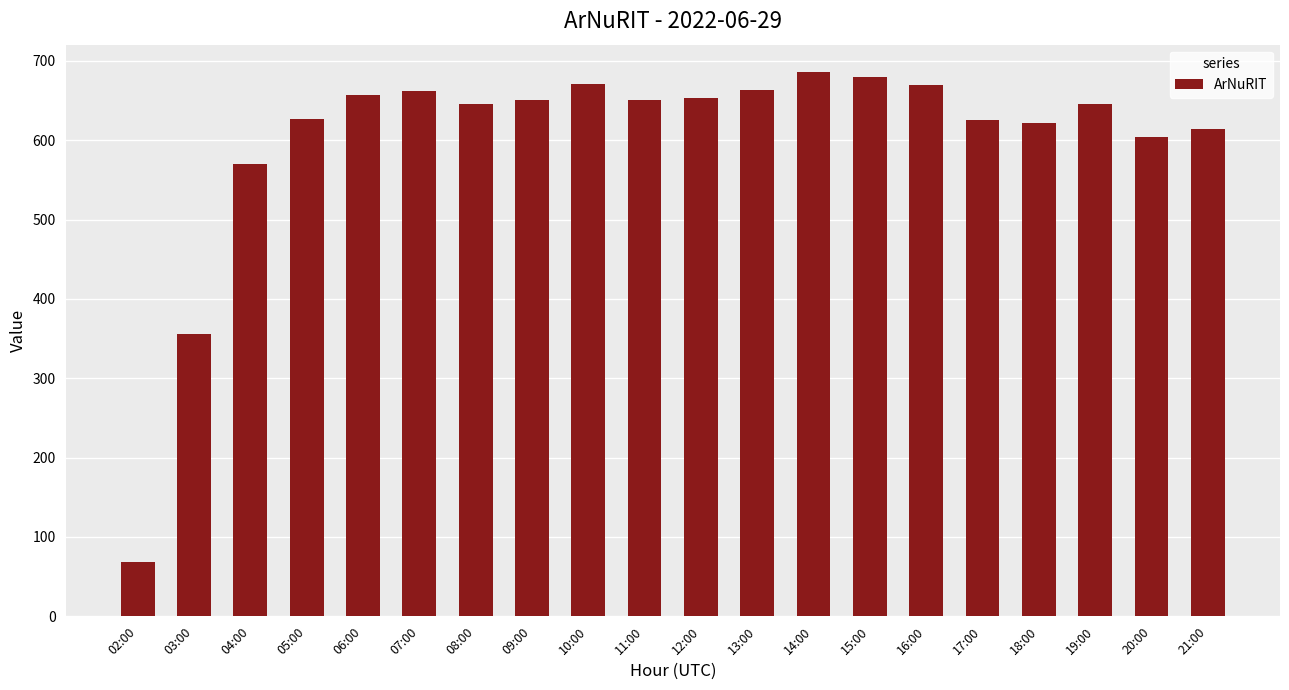

Is it true that the value at 12:00 is 653?

True